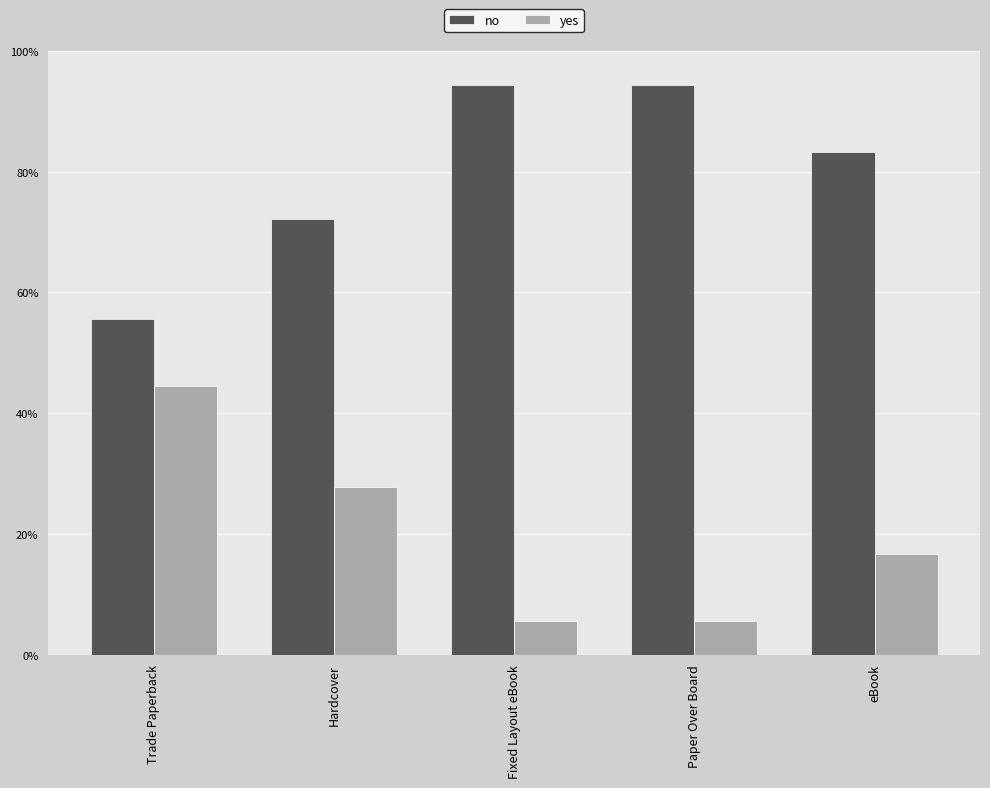

At which label is no closest to 75?

Hardcover